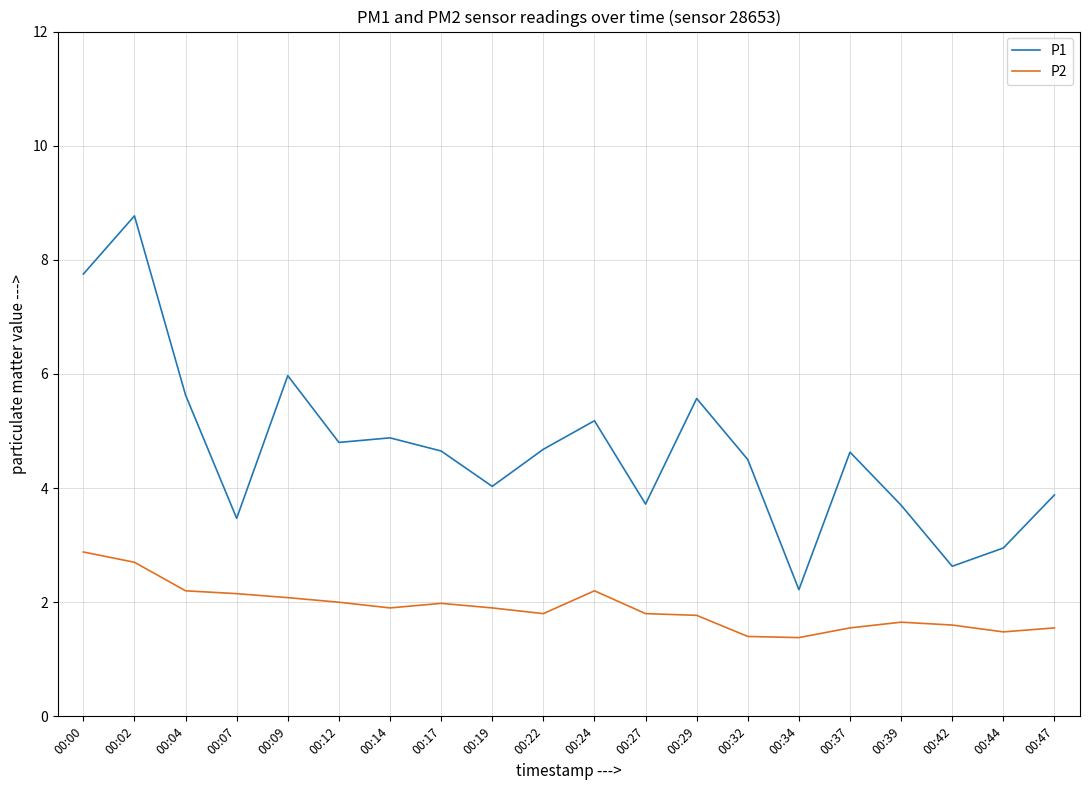

Is it true that P1 equals 3.7 at 00:27?

True